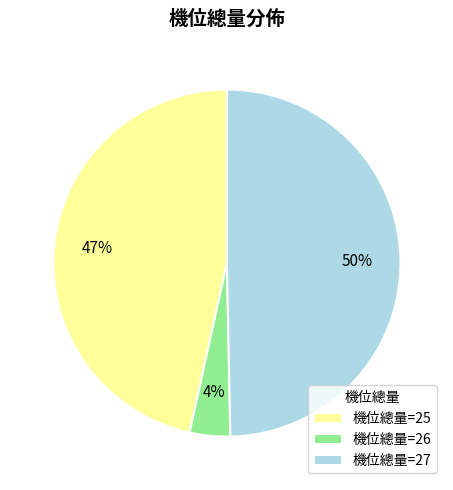

To the nearest percent, what is the difference between the largest and smallest slice percentages?

46%